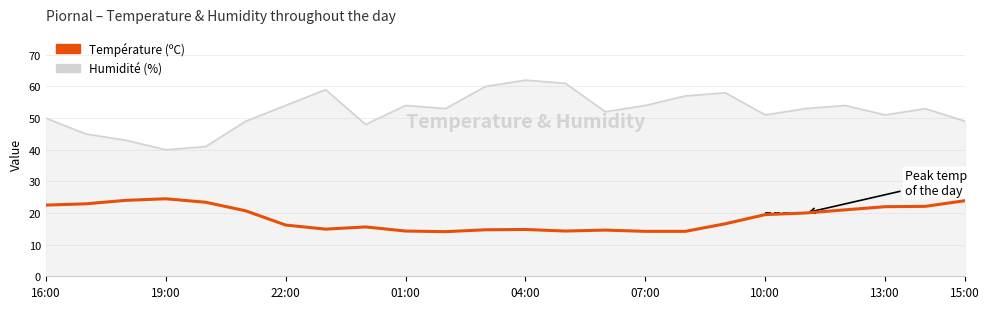

How many data points are above 19?

12